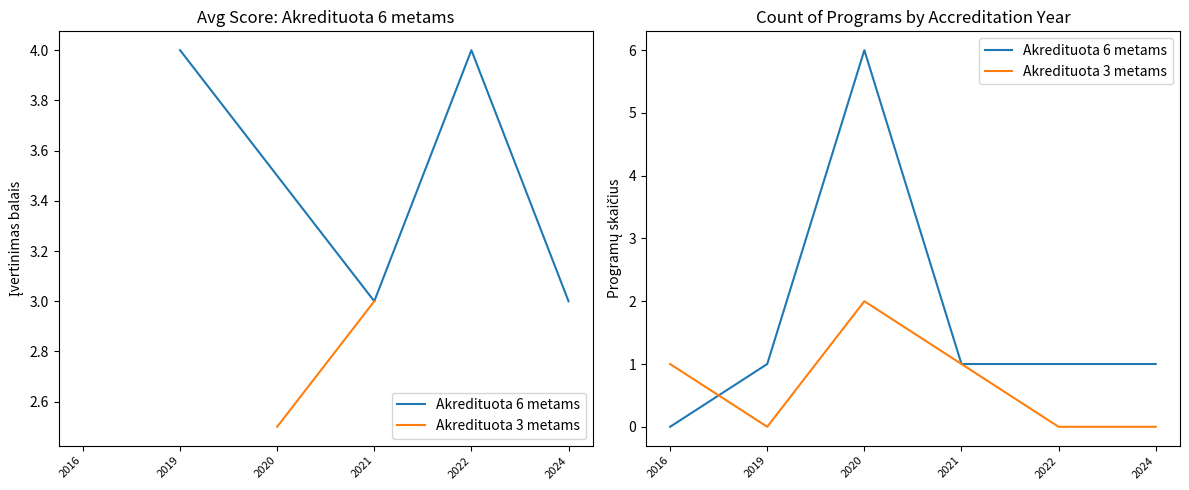

Between which two adjacent categories do Akredituota 3 metams and Akredituota 6 metams first intersect?

2016 and 2019